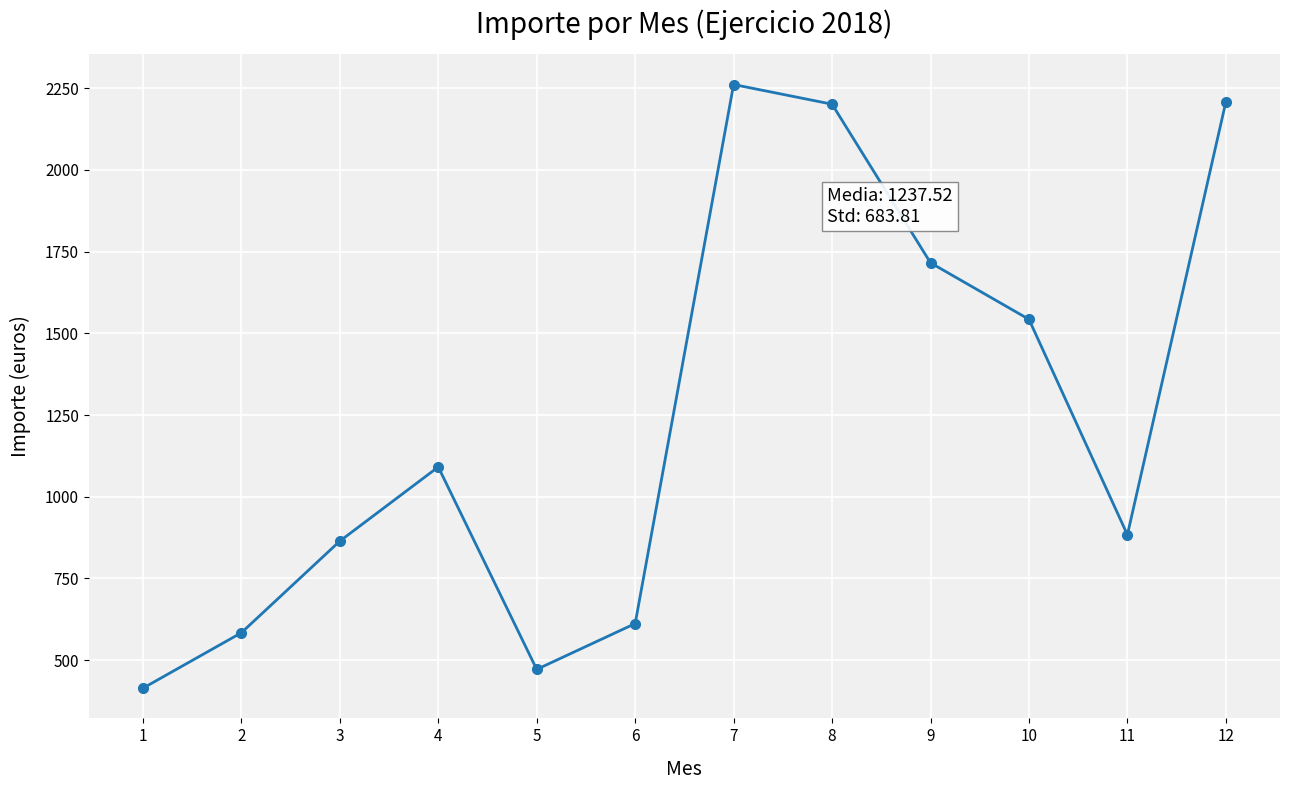

What is the value of the 1st point from the left?

414.1